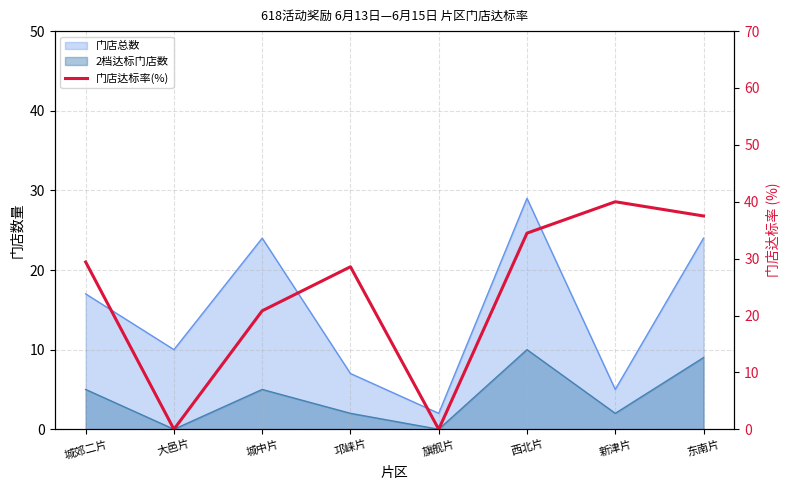

Is it true that the value at 城郊二片 is 29.4?

True